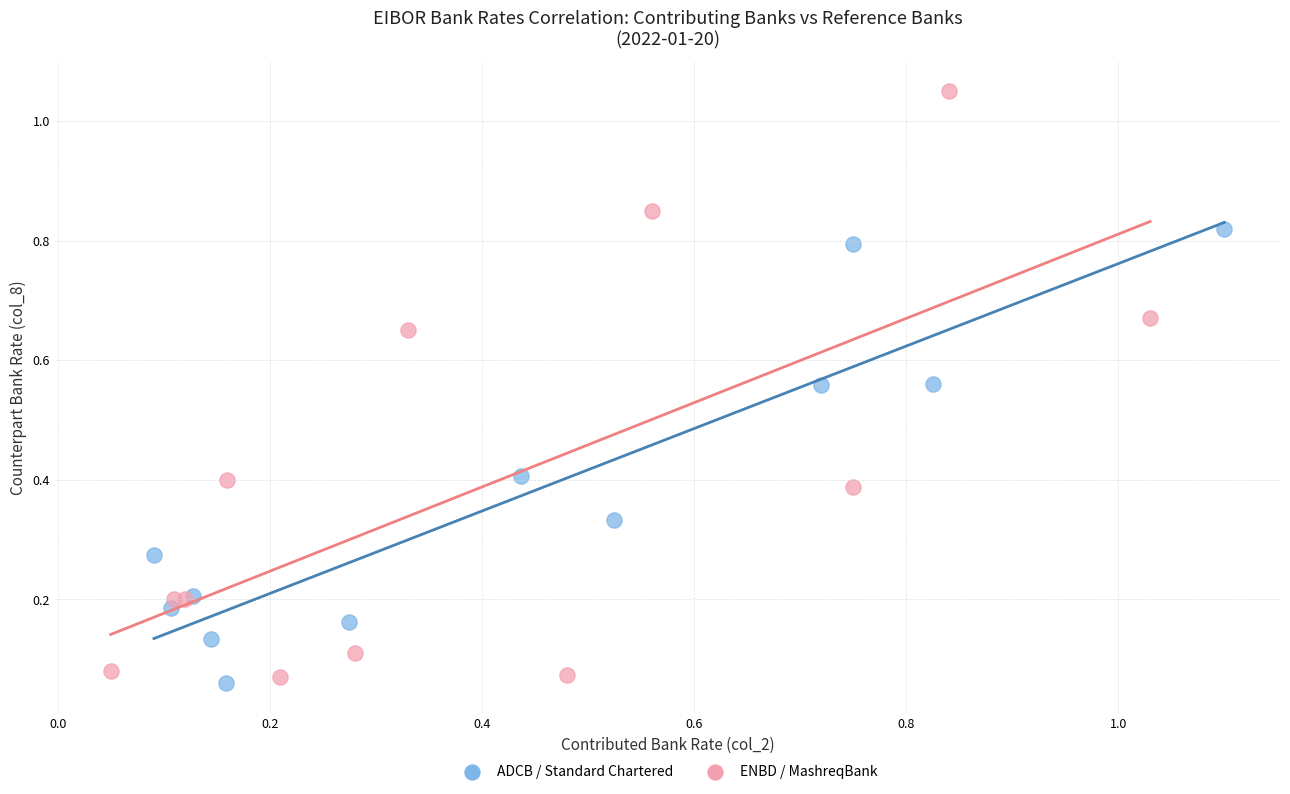

Which series contains the highest Y value?

ENBD / MashreqBank